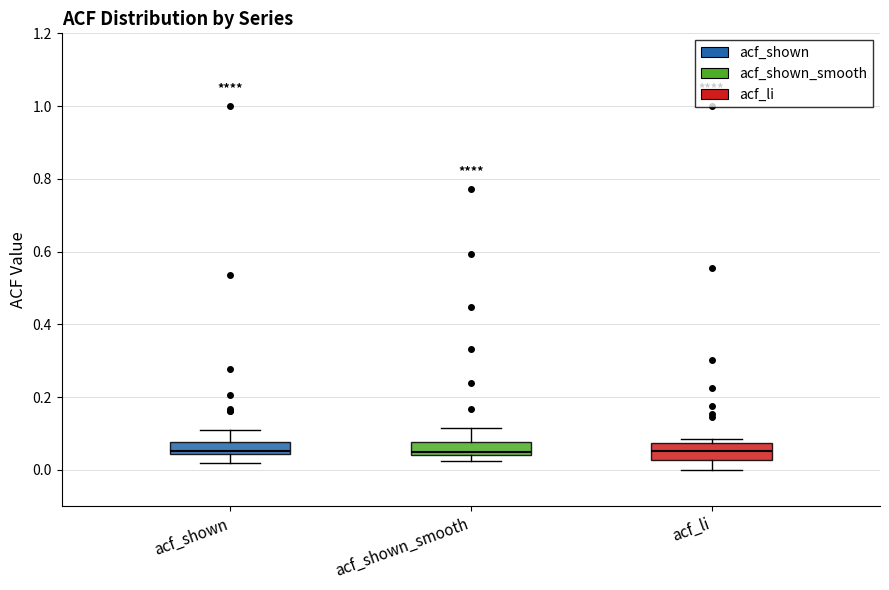

Reading left to right, transcribe this box plot: for each box, give where its median line is, the range the box spans, and where its two whiskers end, as read against the y-axis. The values are not printed on the chart, so give them approximately, as read against the axis.

acf_shown: median 0.06, box 0.04 to 0.08, whiskers 0.02 to 0.12
acf_shown_smooth: median 0.04 (just above the box's lower edge), box 0.04 to 0.08, whiskers 0.02 to 0.12
acf_li: median 0.06, box 0.02 to 0.08, whiskers 0.00 to 0.08 (just above the box's upper edge)